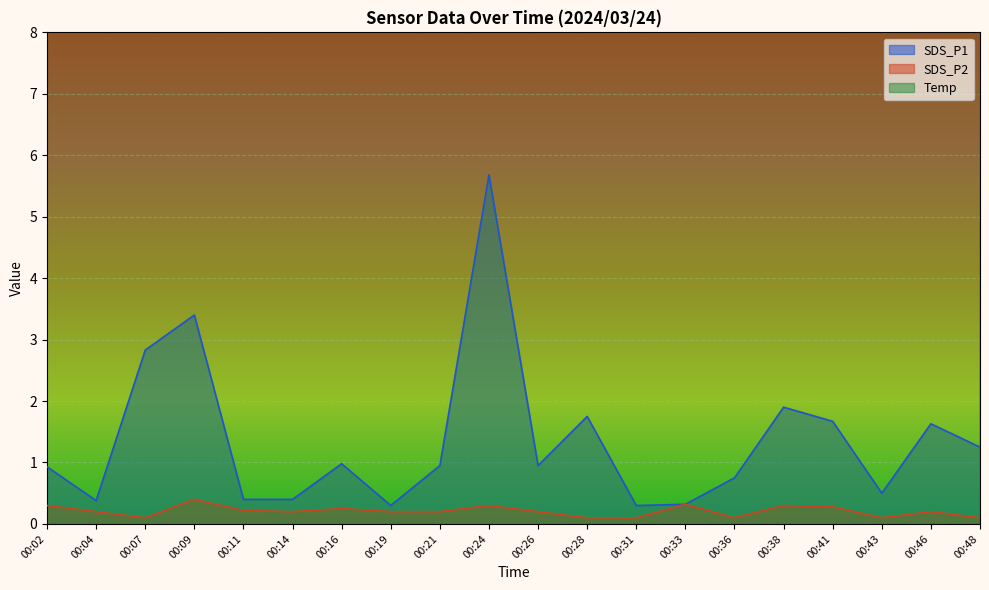

At which category is the sum across all series the highest?

00:24